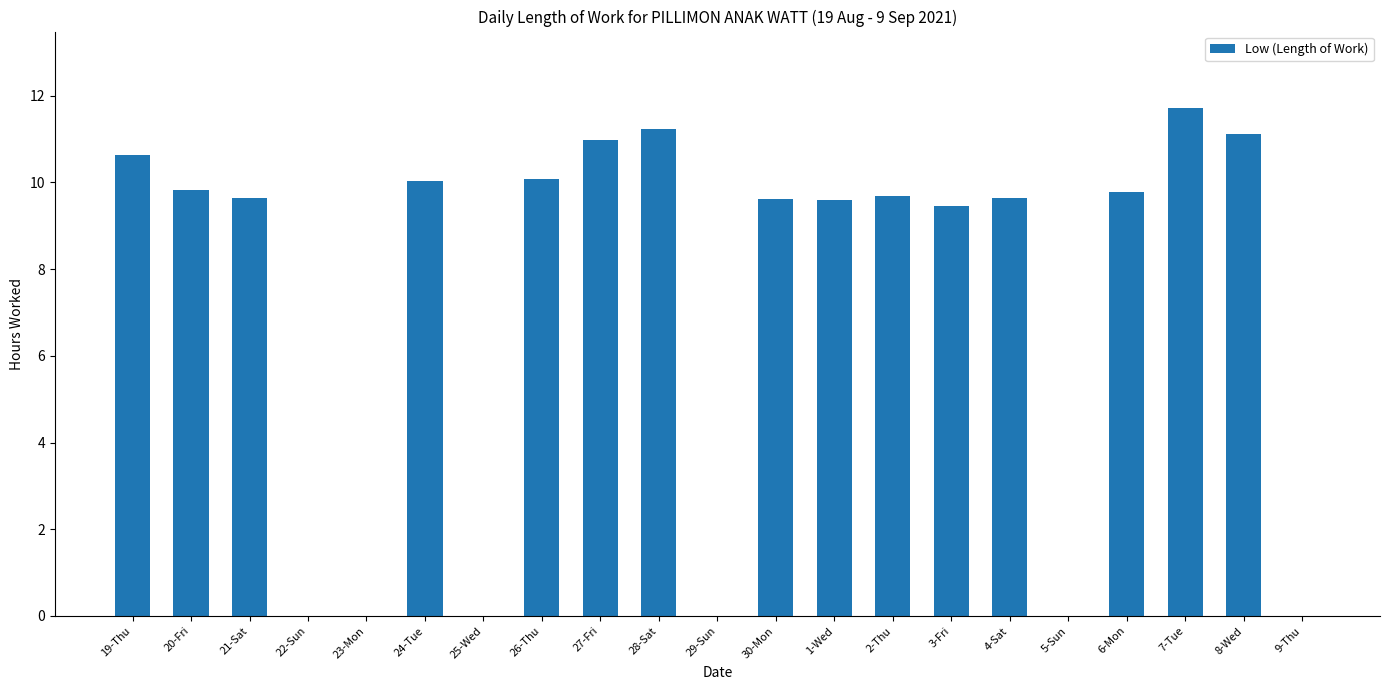

What is the sum of the values at 20-Fri and 4-Sat?

19.5